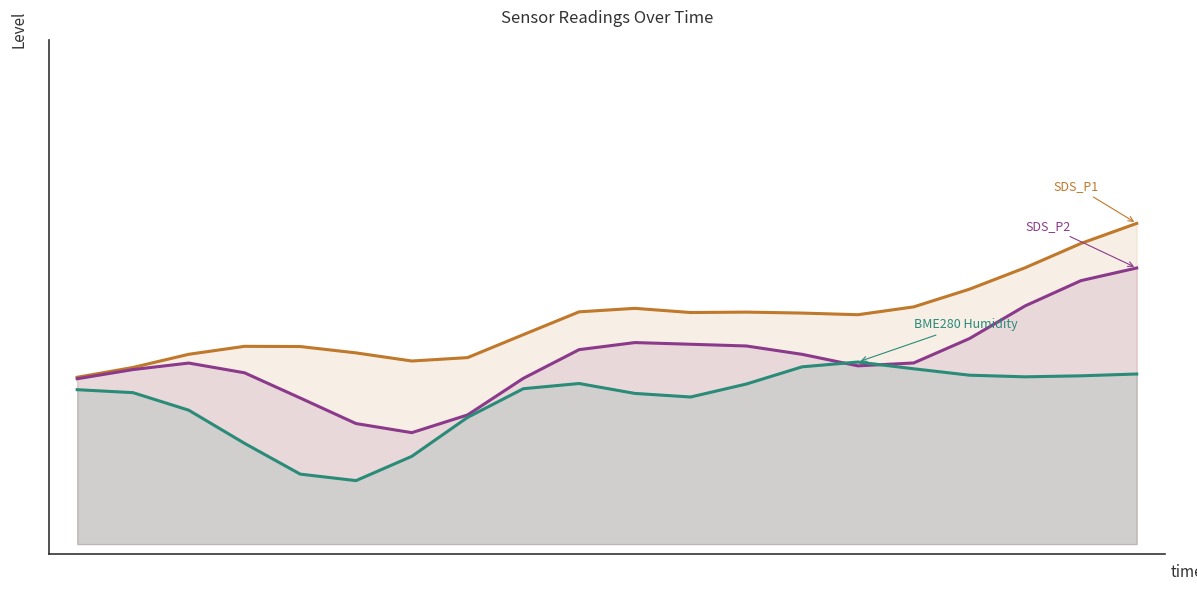

How many interior local peaks does the SDS_P2 series have?

2